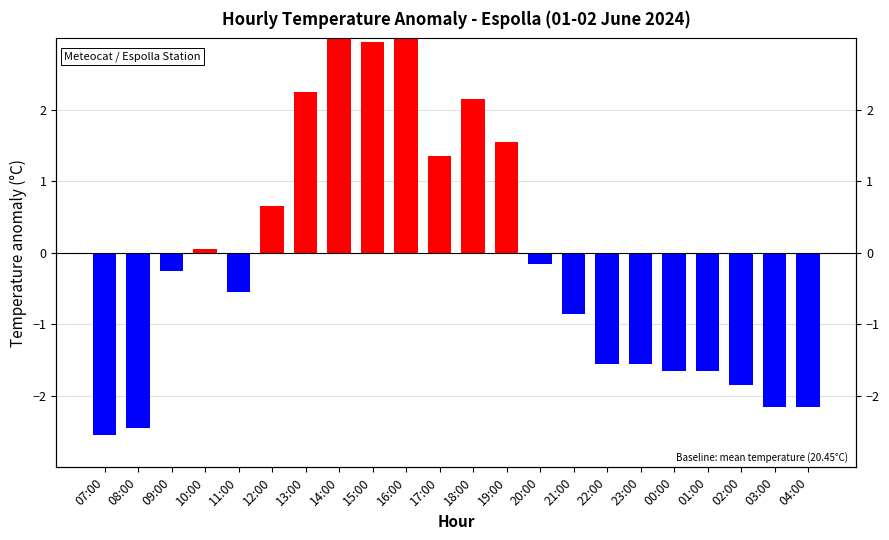

Read the value at 03:00.

-2.1